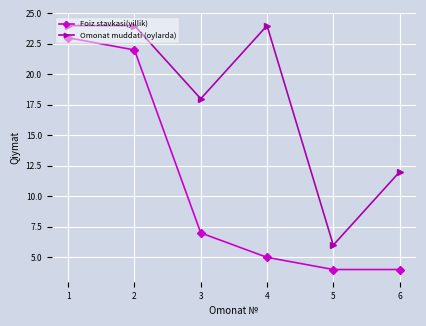

Is the value of Omonat muddati (oylarda) at 5 greater than the value of Foiz stavkasi(yillik) at 2?

No